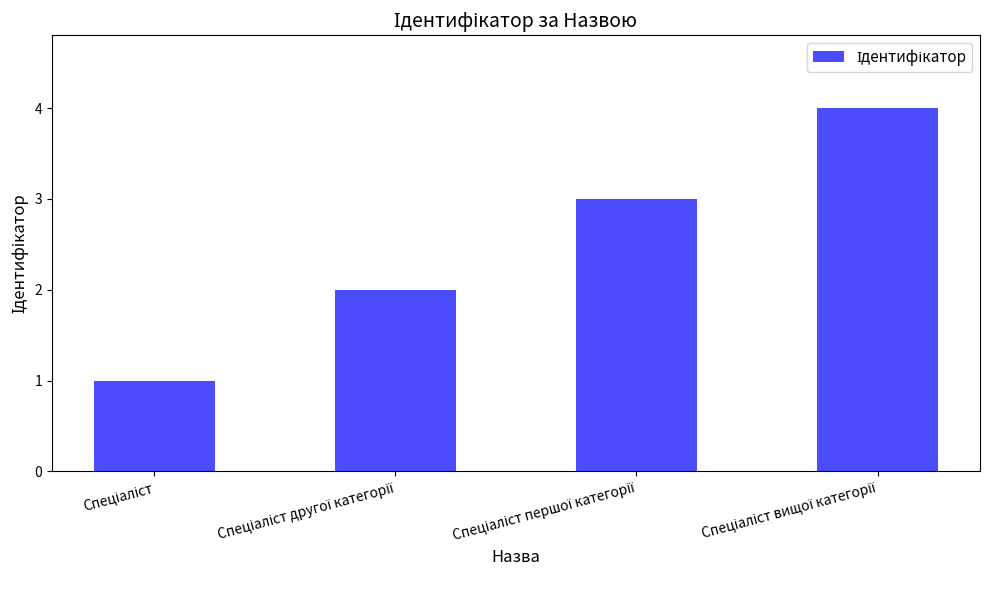

What is the sum of all values?

10